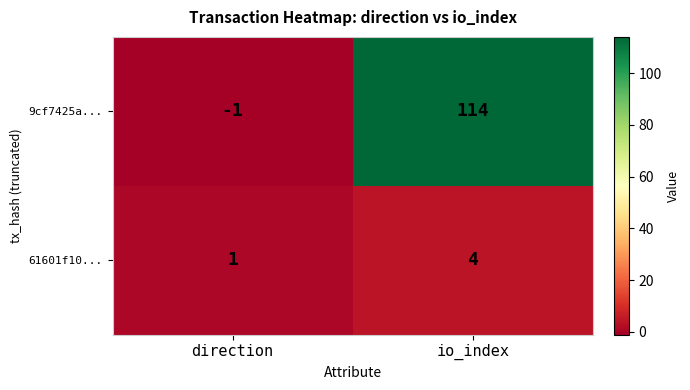

Which series changed the most between direction and io_index?

9cf7425a...